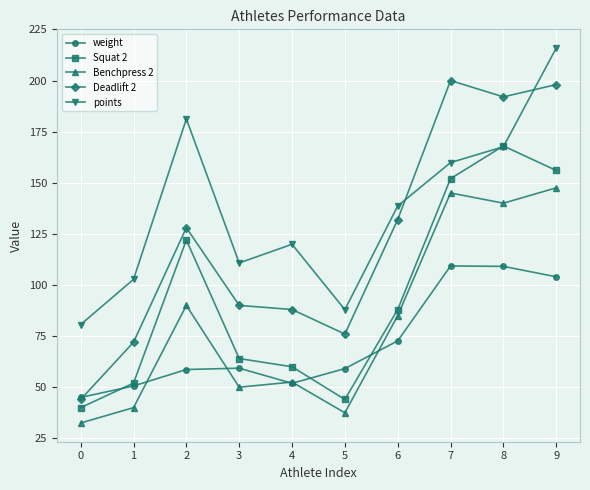

True or false: weight and points cross at least once.

False